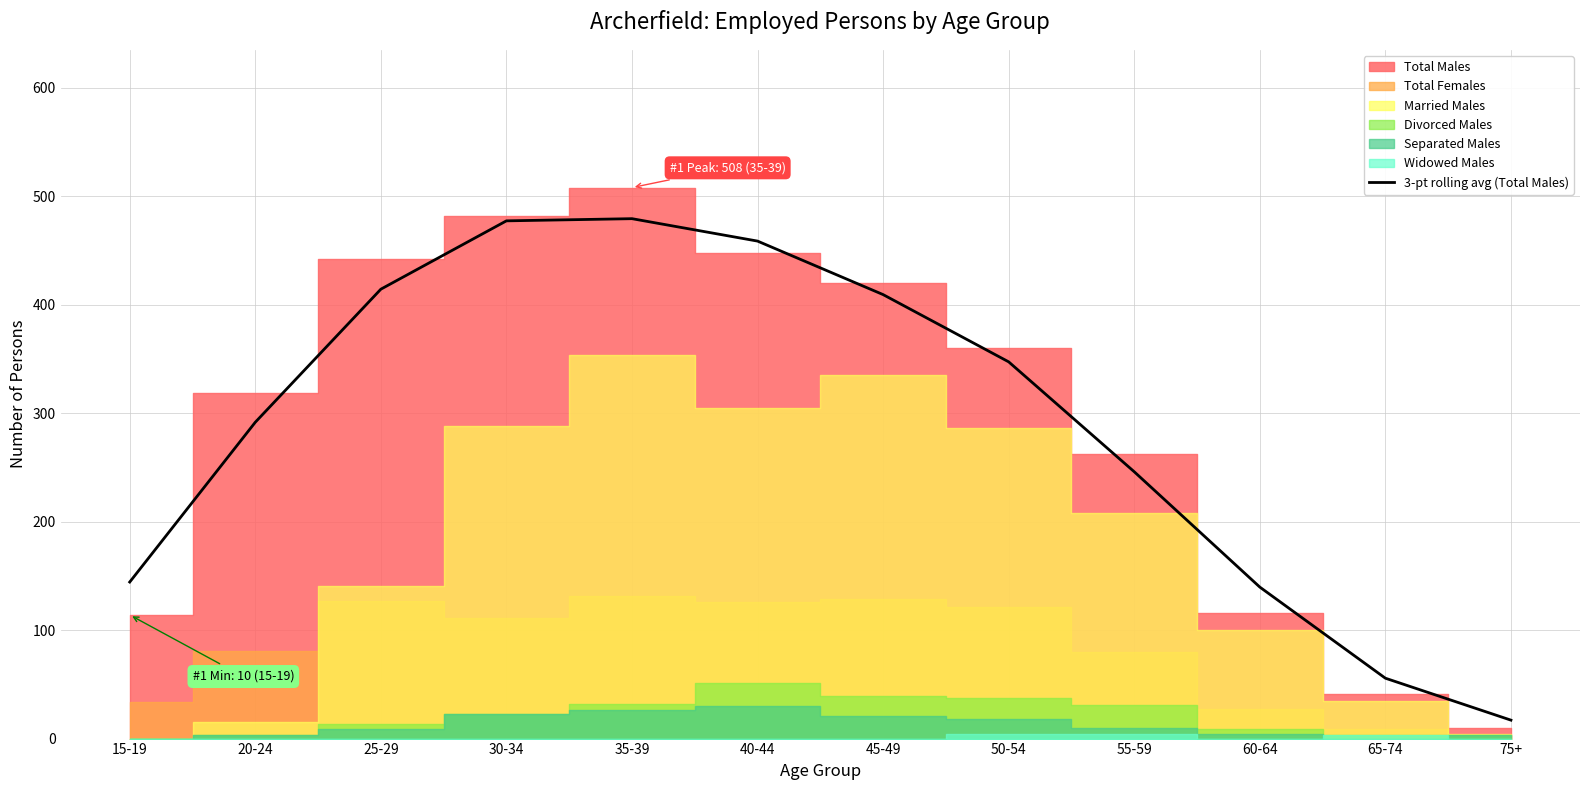

True or false: 3-pt rolling avg (Total Males) has a value of 711.6 at 40-44.

False